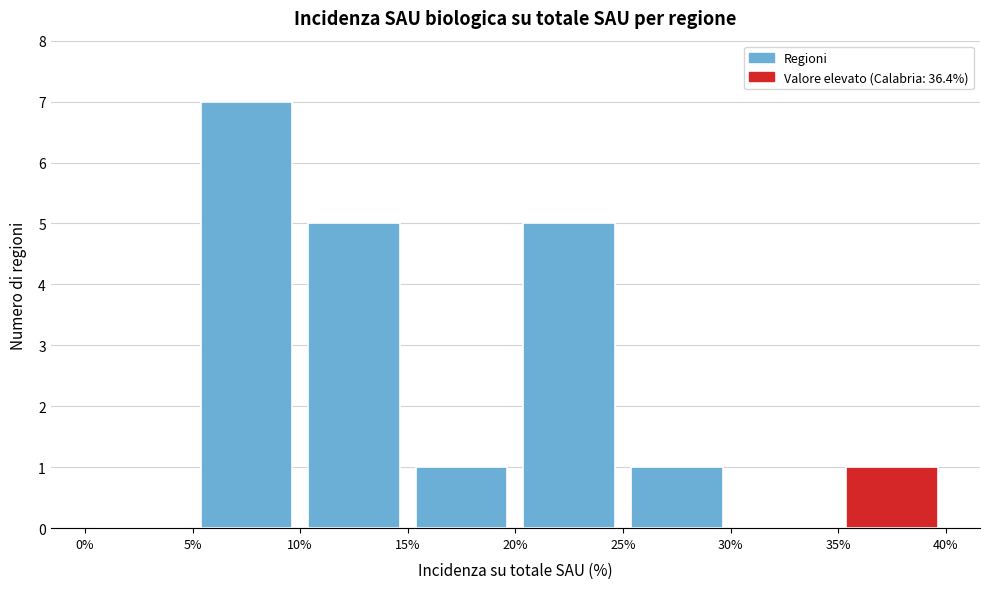

Reading left to right, list every bar in this chart as the range it spans on the x-axis followed by its height. The values are not printed on the chart, so give them approximately, as read against the axis.

0% to 5%: 0
5% to 10%: 7
10% to 15%: 5
15% to 20%: 1
20% to 25%: 5
25% to 30%: 1
30% to 35%: 0
35% to 40%: 1